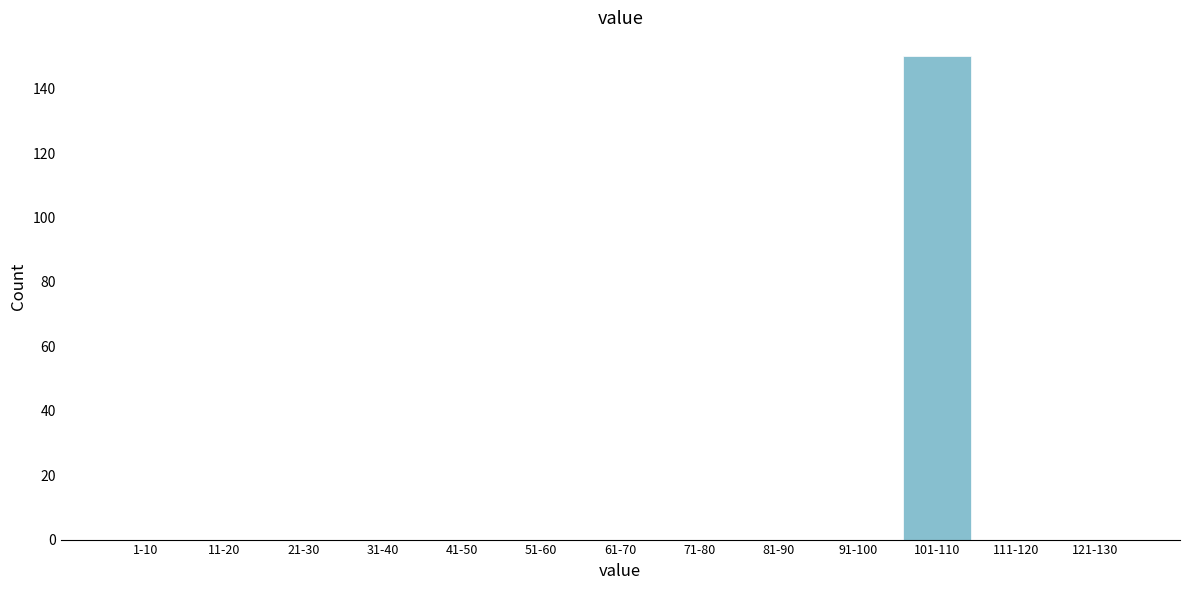

Reading left to right, extract all data points from this chart.

1-10=0	11-20=0	21-30=0	31-40=0	41-50=0	51-60=0	61-70=0	71-80=0	81-90=0	91-100=0	101-110=150	111-120=0	121-130=0